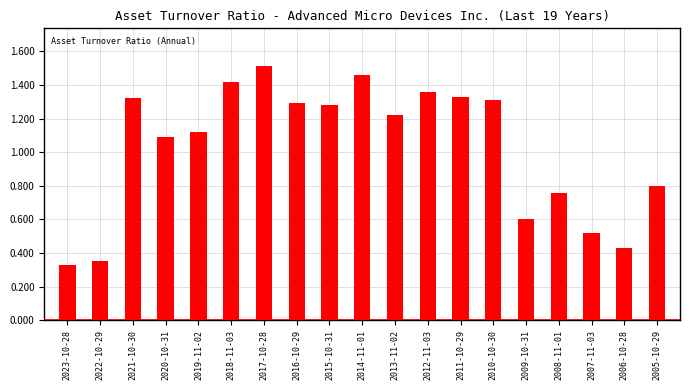

Between 2017-10-28 and 2006-10-28, which is larger?

2017-10-28